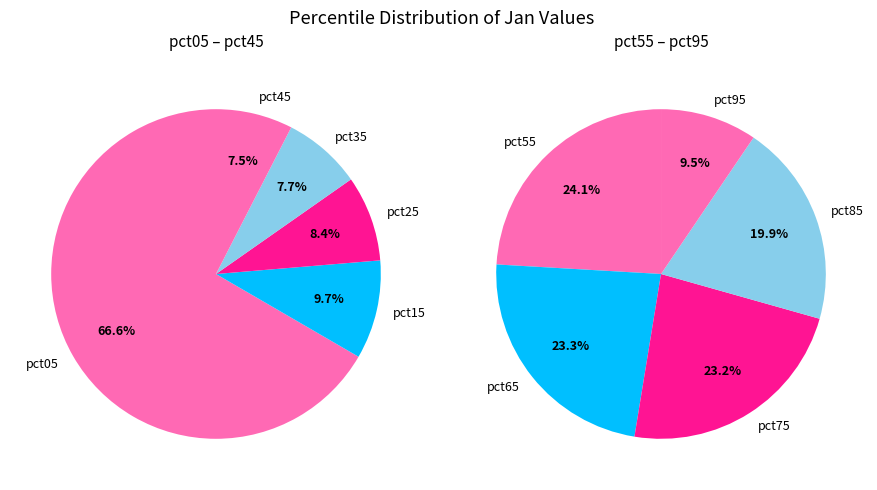

Count the number of slices in the pie.

10